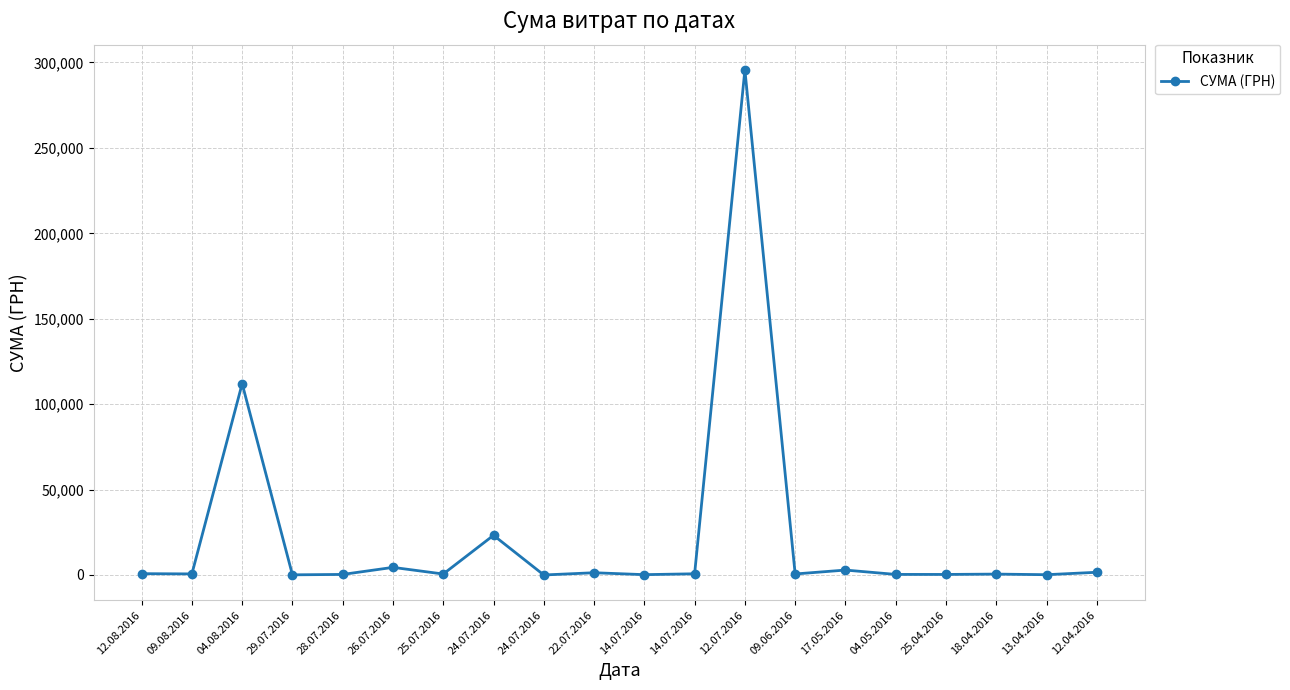

Where is the data nearest to the value 147824?

04.08.2016